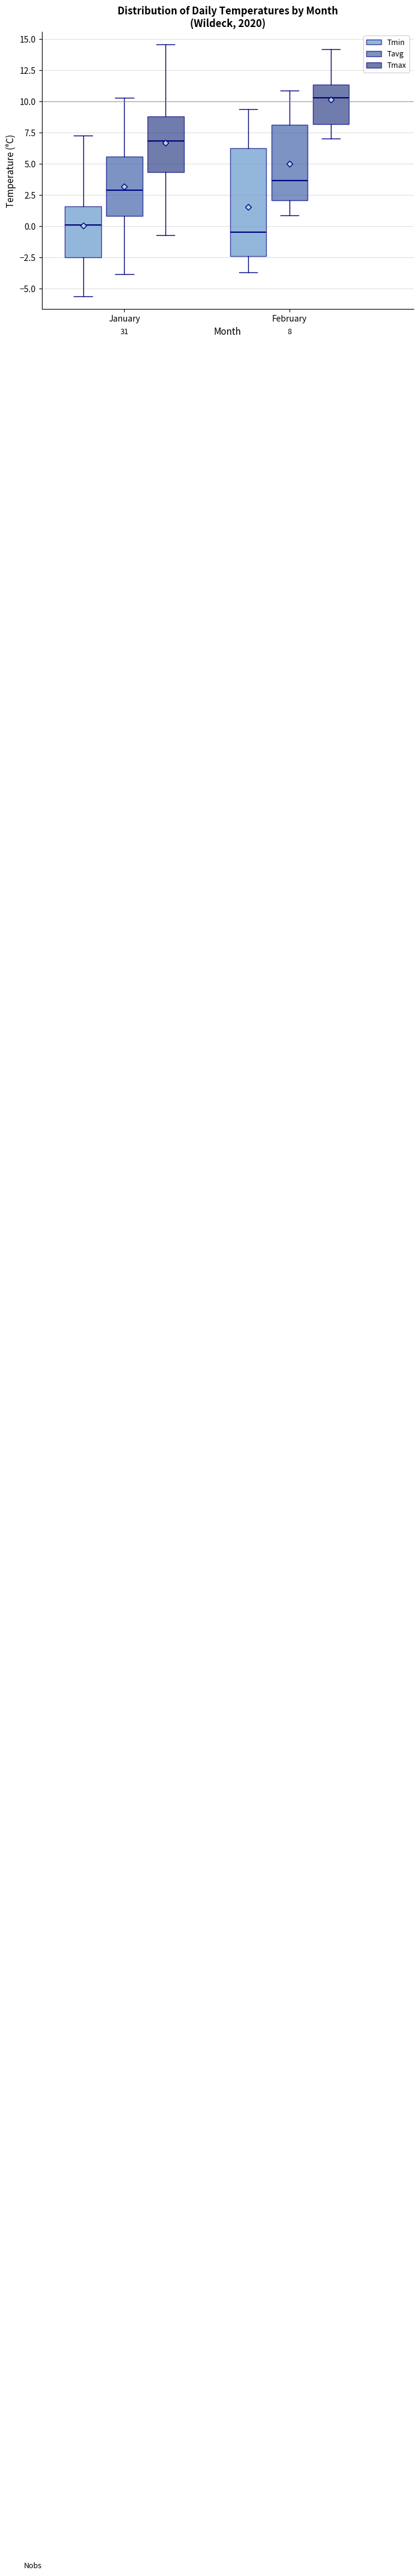

Which box is the tallest, from its lower edge to its upper edge?

February (Tmin)